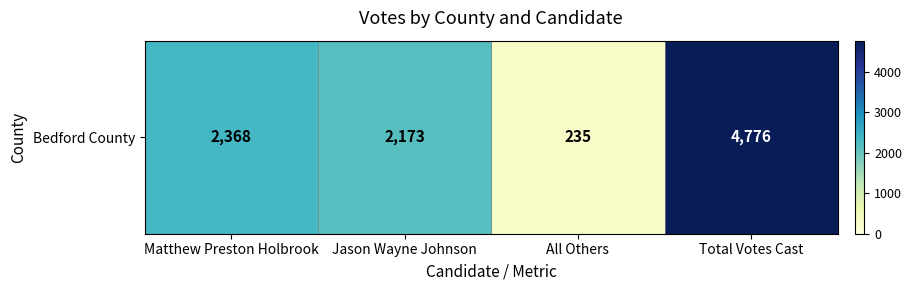

Reading right to left, transcribe all the data shown in this chart.

Total Votes Cast=4776	All Others=235	Jason Wayne Johnson=2173	Matthew Preston Holbrook=2368